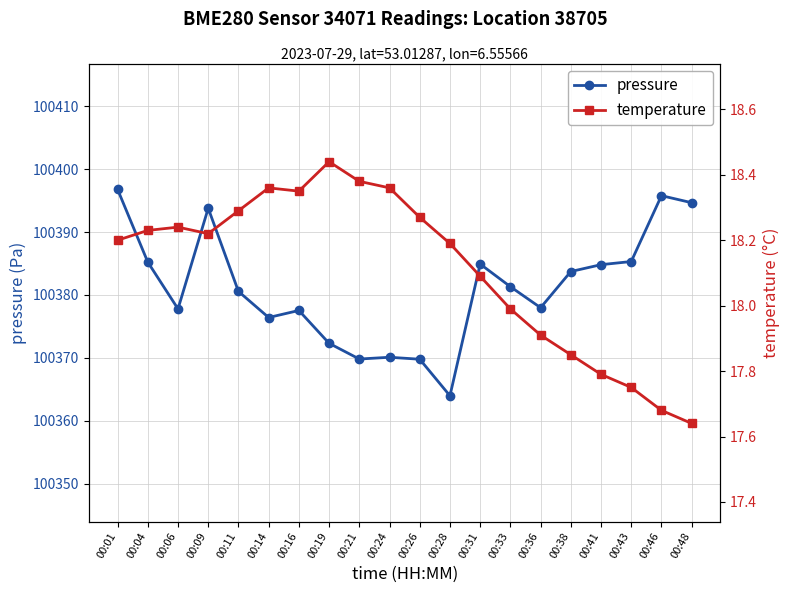

Which series changed the most between 00:06 and 00:28?

pressure